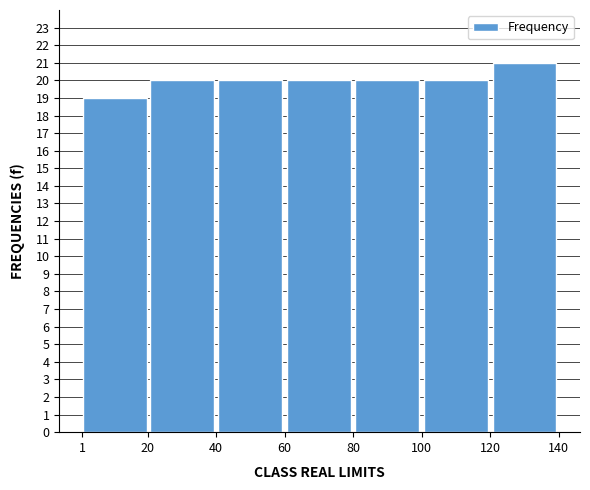

Reading left to right, list every bar in this chart as the range it spans on the x-axis followed by its height. The values are not printed on the chart, so give them approximately, as read against the axis.

1 to 20: 19
20 to 40: 20
40 to 60: 20
60 to 80: 20
80 to 100: 20
100 to 120: 20
120 to 140: 21